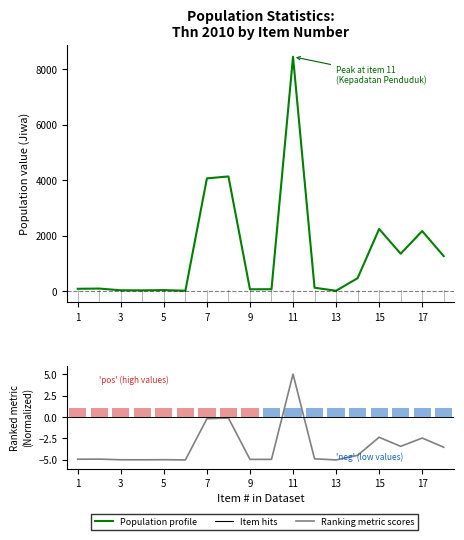

Reading left to right, what are all the values shown in this chart?

Population profile: 82.0	90.0	28.0	25.0	34.0	12.0	4060.0	4129.0	64.0	67.0	8442.0	120.0	11.0	465.0	2237.0	1345.0	2161.0	1258.0
Ranking metric scores: -4.9	-4.9	-5.0	-5.0	-5.0	-5.0	-0.2	-0.1	-4.9	-4.9	5.0	-4.9	-5.0	-4.5	-2.4	-3.4	-2.4	-3.5